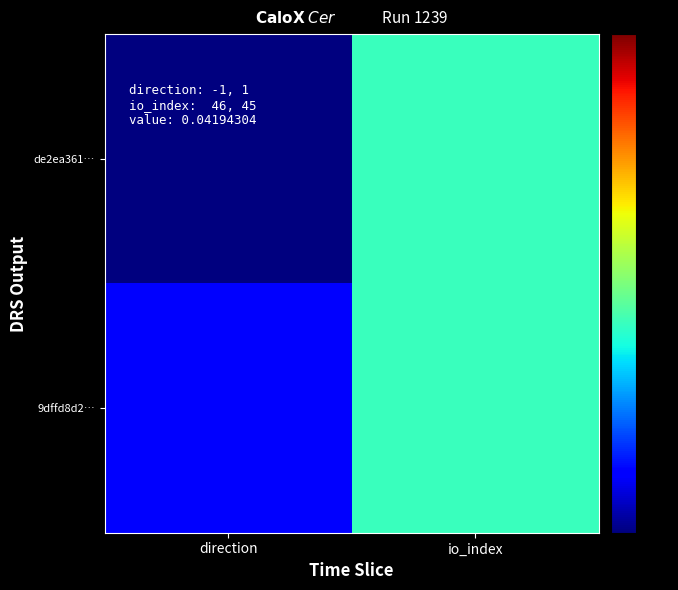

Reading left to right, what are all the values shown in this chart?

de2ea361…: direction=1	io_index=48
9dffd8d2…: direction=3	io_index=47